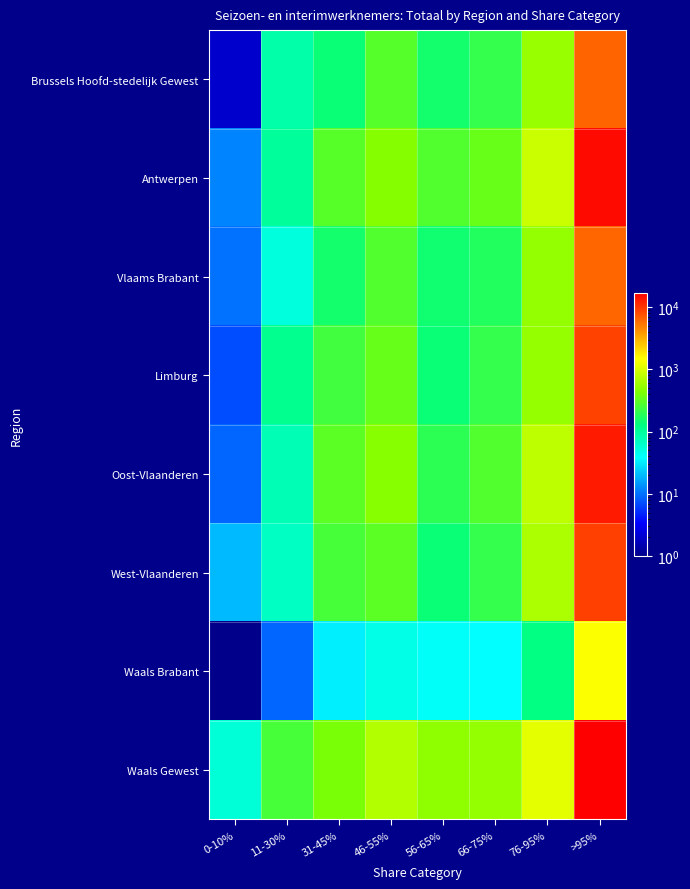

Reading left to right, what are all the values shown in this chart?

Brussels Hoofd-stedelijk Gewest: 0-10%=2	11-30%=87	31-45%=142	46-55%=290	56-65%=155	66-75%=212	76-95%=548	>95%=6438
Antwerpen: 0-10%=12	11-30%=101	31-45%=298	46-55%=459	56-65%=279	66-75%=342	76-95%=884	>95%=15181
Vlaams Brabant: 0-10%=10	11-30%=54	31-45%=156	46-55%=282	56-65%=150	66-75%=176	76-95%=528	>95%=6282
Limburg: 0-10%=7	11-30%=112	31-45%=239	46-55%=339	56-65%=142	66-75%=211	76-95%=538	>95%=8858
Oost-Vlaanderen: 0-10%=9	11-30%=78	31-45%=307	46-55%=469	56-65%=196	66-75%=282	76-95%=791	>95%=12931
West-Vlaanderen: 0-10%=20	11-30%=69	31-45%=254	46-55%=307	56-65%=141	66-75%=211	76-95%=672	>95%=9108
Waals Brabant: 0-10%=0	11-30%=9	31-45%=33	46-55%=49	56-65%=41	66-75%=39	76-95%=126	>95%=1438
Waals Gewest: 0-10%=57	11-30%=253	31-45%=408	46-55%=715	56-65%=506	66-75%=527	76-95%=1138	>95%=16769